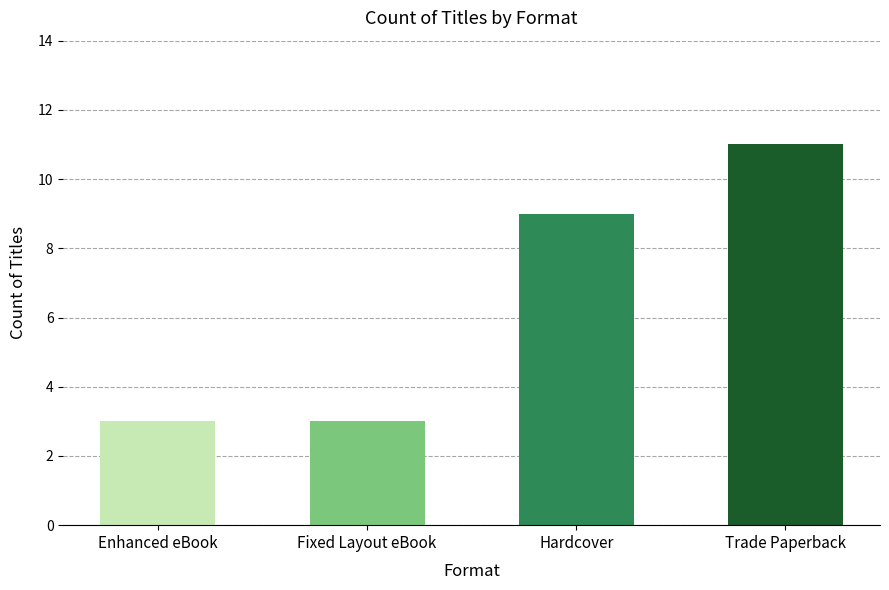

What is the sum of all values?

26